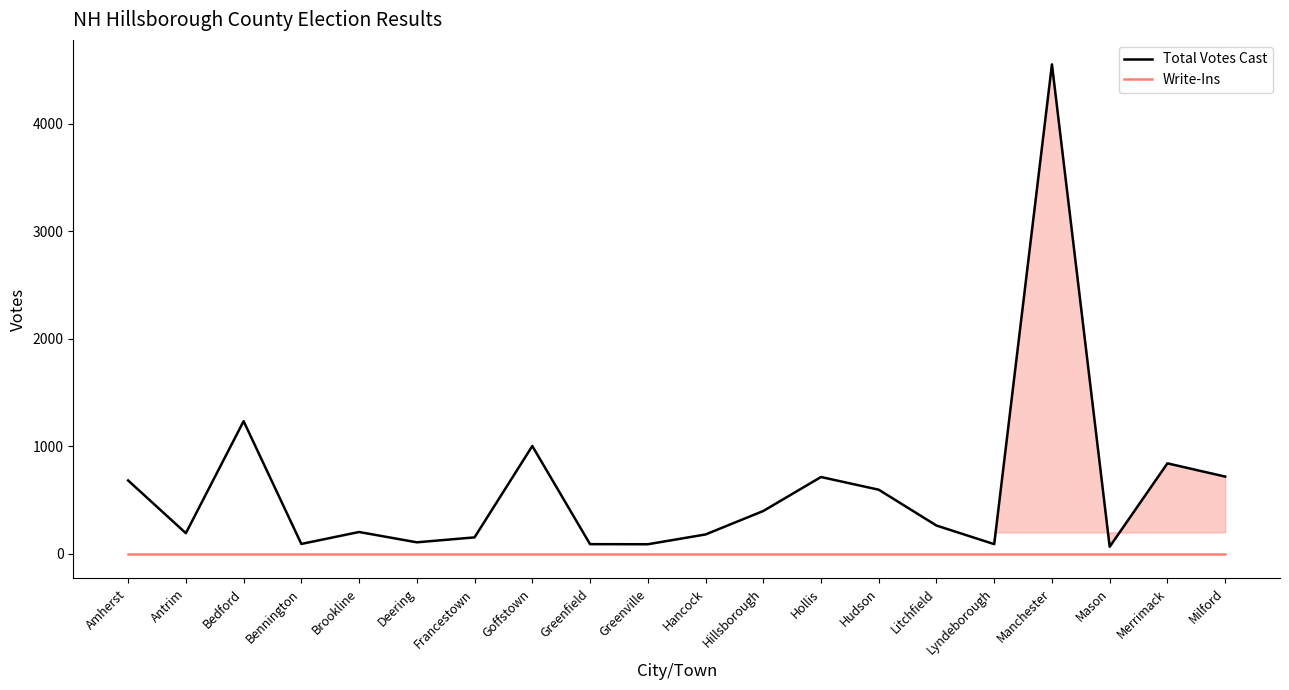

What is the greatest value displayed?

4550